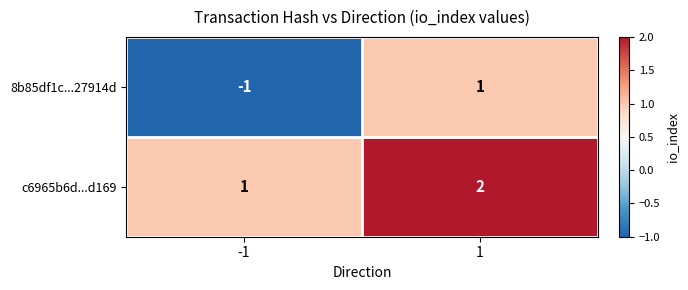

Count the number of categories in the chart.

2